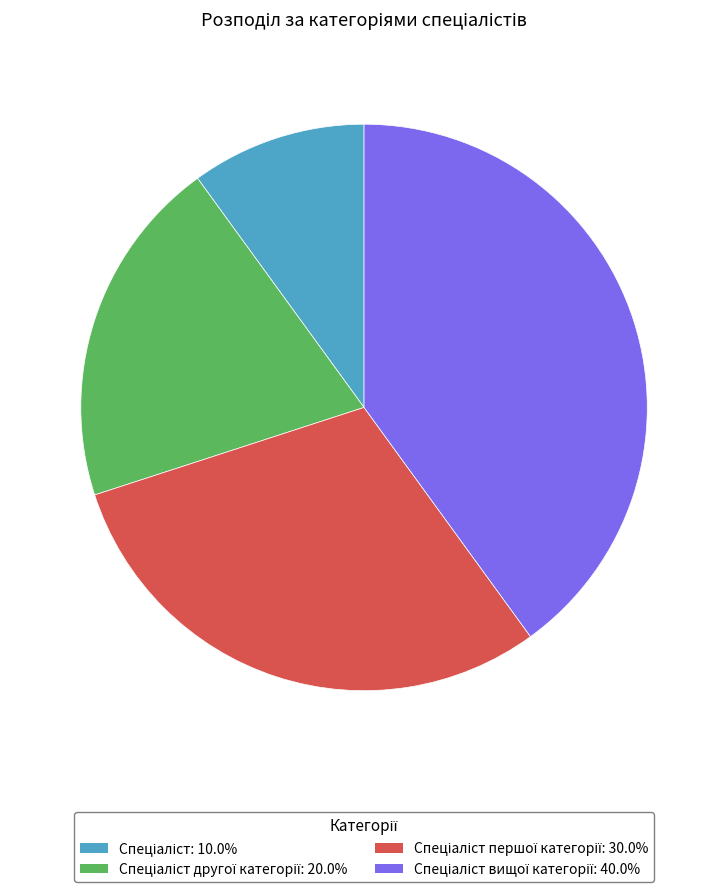

Is there a majority slice in this chart?

No